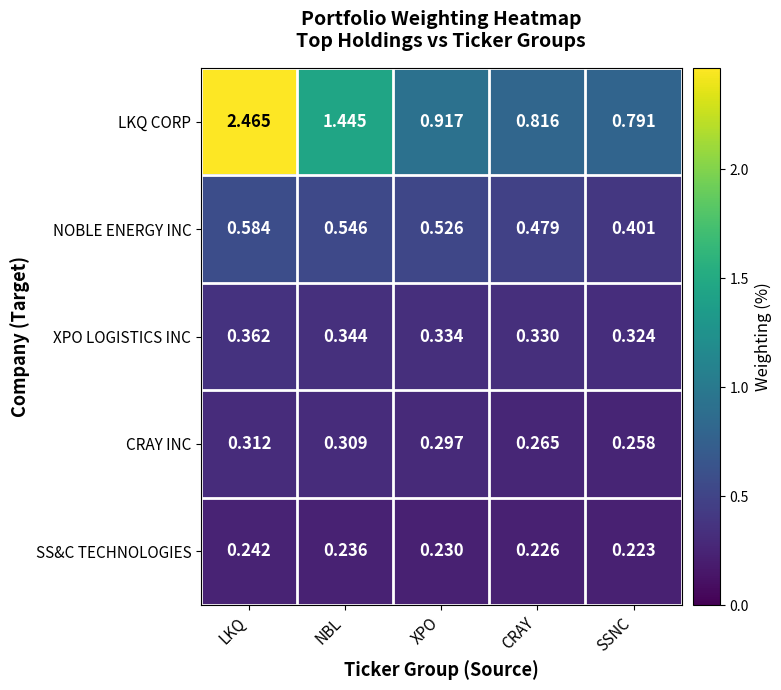

At which category does the chart reach its minimum across all series?

SSNC